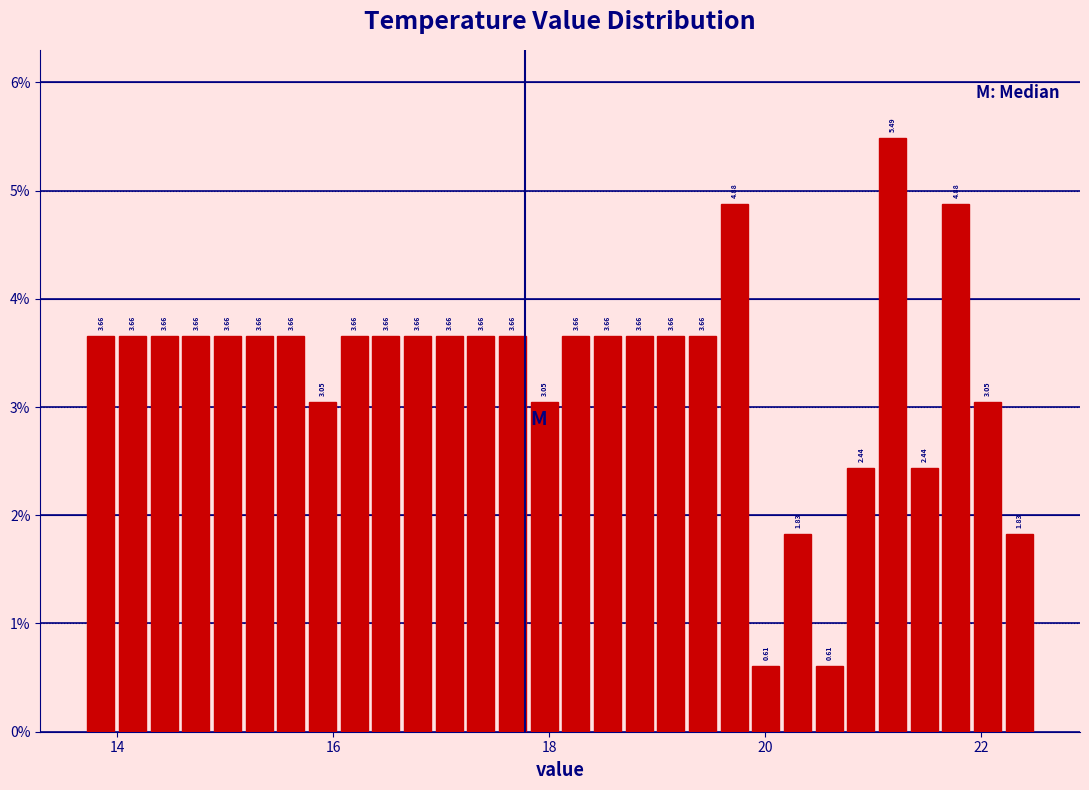

Read against the x-axis, roughly where is the centre of the tallest bar?

21.2